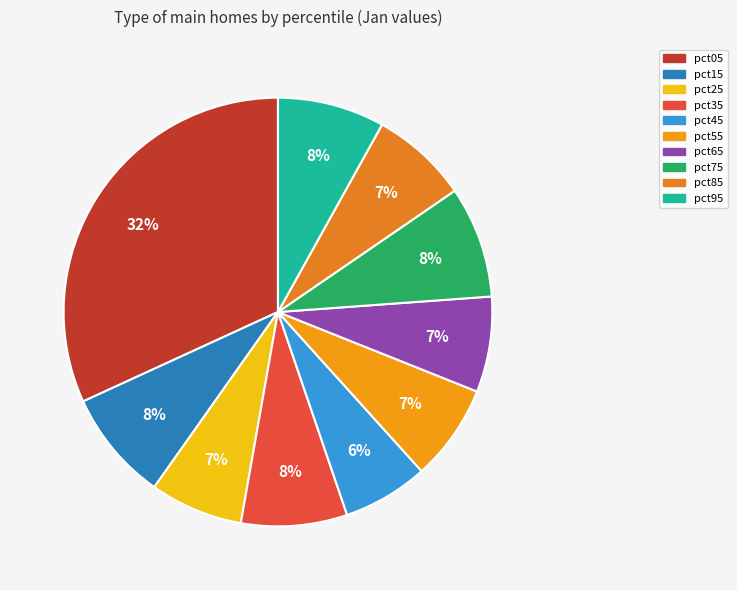

True or false: pct75 accounts for 1% of the total.

False